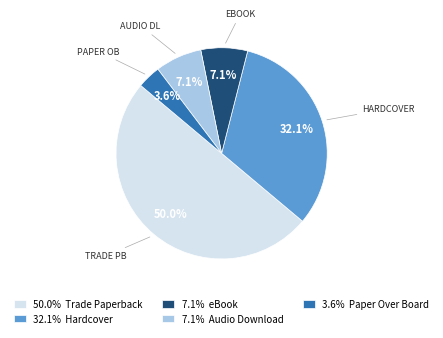

Which has a higher value, 7.1% eBook or 32.1% Hardcover?

32.1% Hardcover